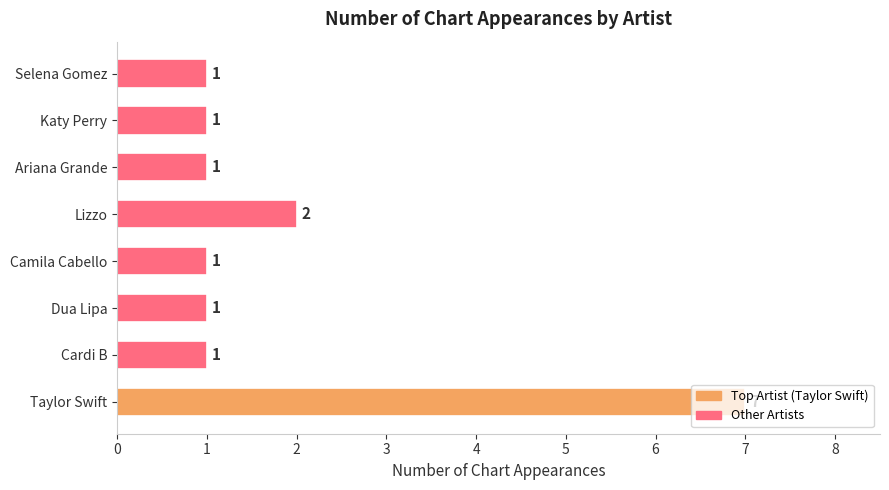

At which label is the value closest to 4?

Lizzo